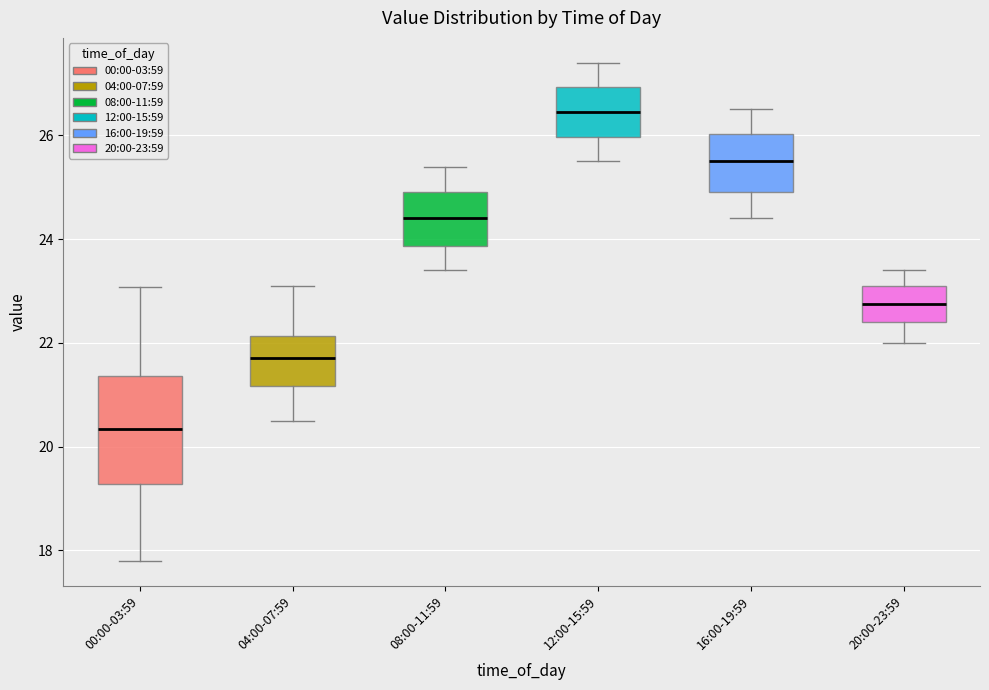

Which box's median line is the highest?

12:00-15:59